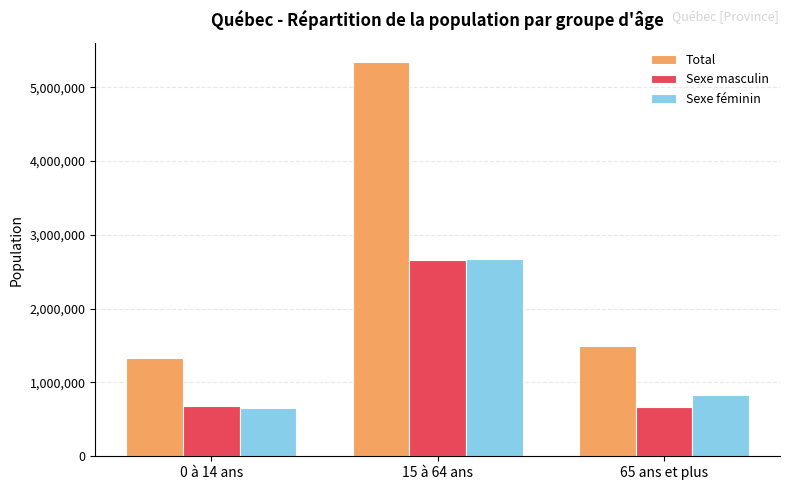

What are all the series names shown in the legend?

Total, Sexe masculin, Sexe féminin